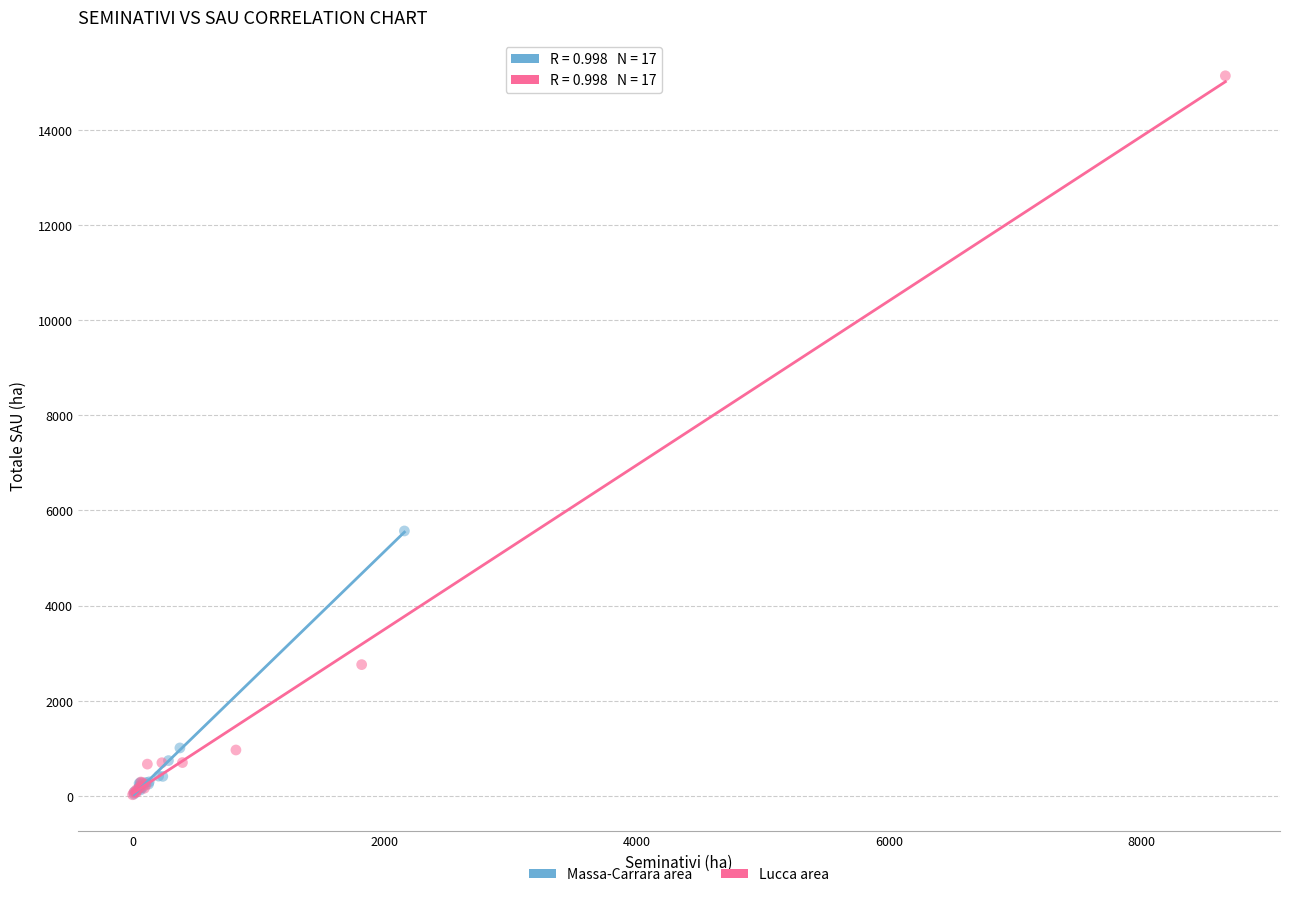

Which series reaches the maximum Y coordinate?

Lucca area